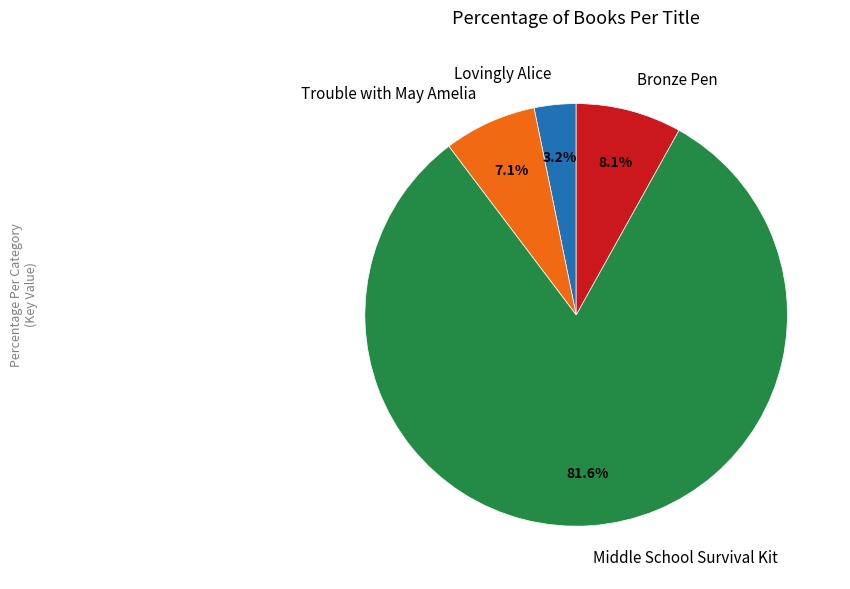

How many slices are in this pie chart?

4